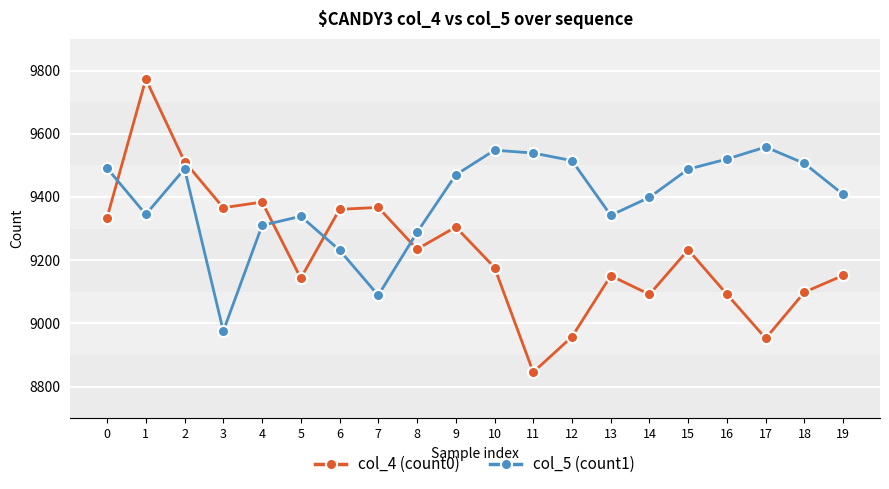

How many data points in col_5 (count1) are less than 9470?

10